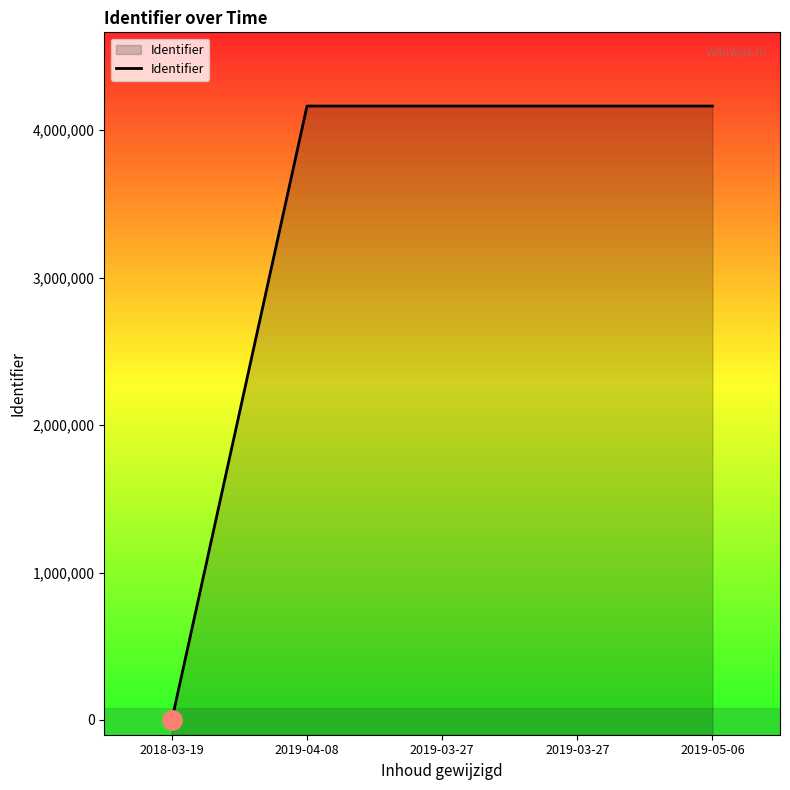

Read the value at 2019-05-06, to the nearest 50.

4163350